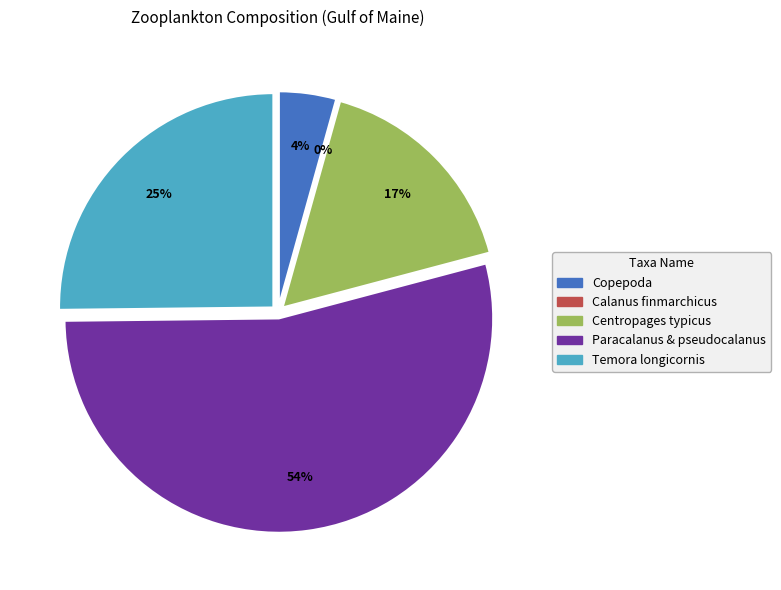

Is Paracalanus & pseudocalanus the majority of the pie?

Yes